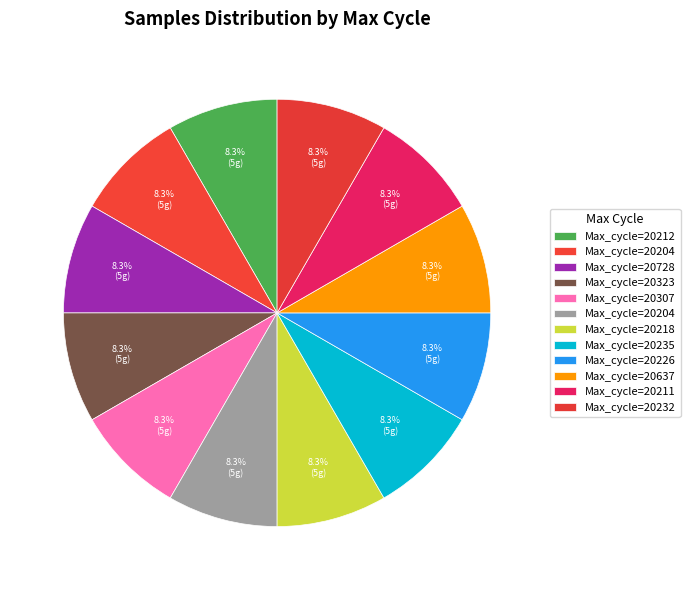

Count the number of slices in the pie.

12